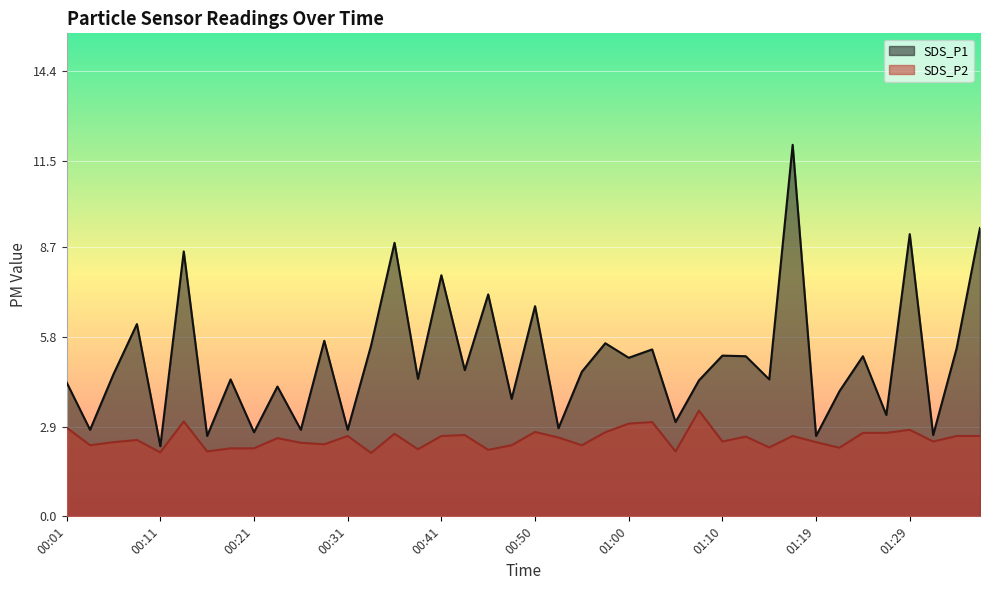

What is the difference between the SDS_P2 values at 00:21 and 00:50?

0.5